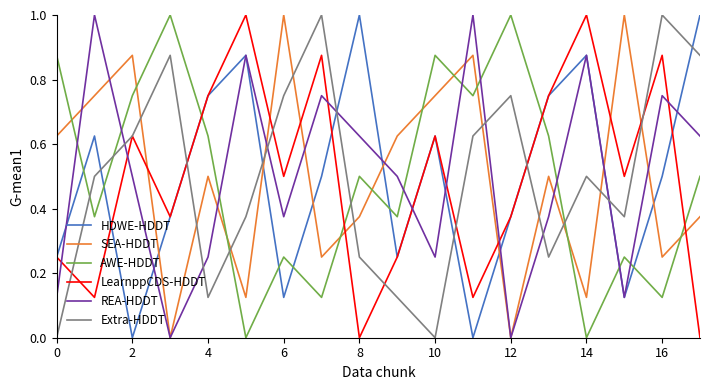

What is the maximum value for LearnppCDS-HDDT?

1.0